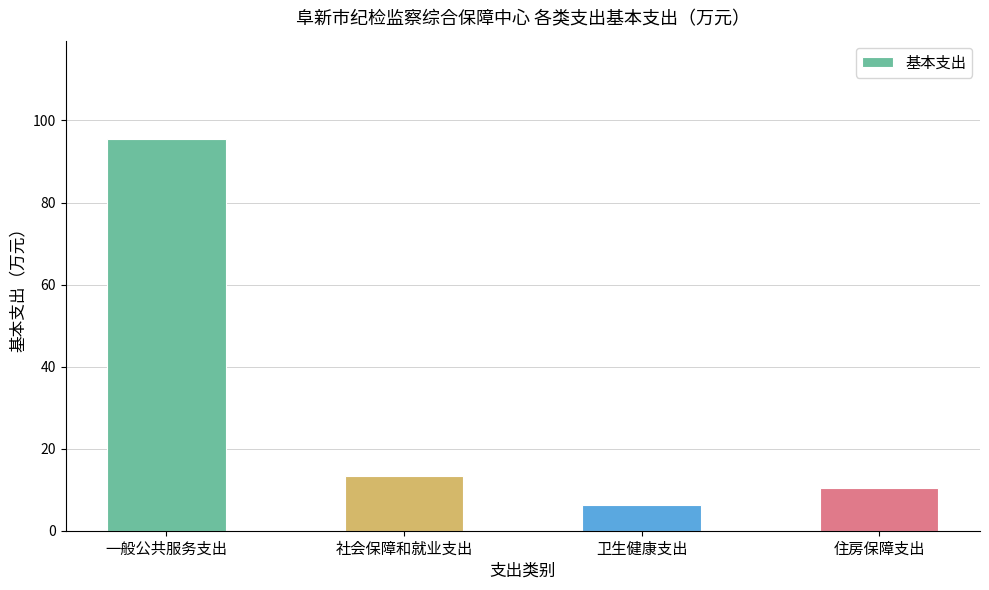

How many data points are less than 13?

2